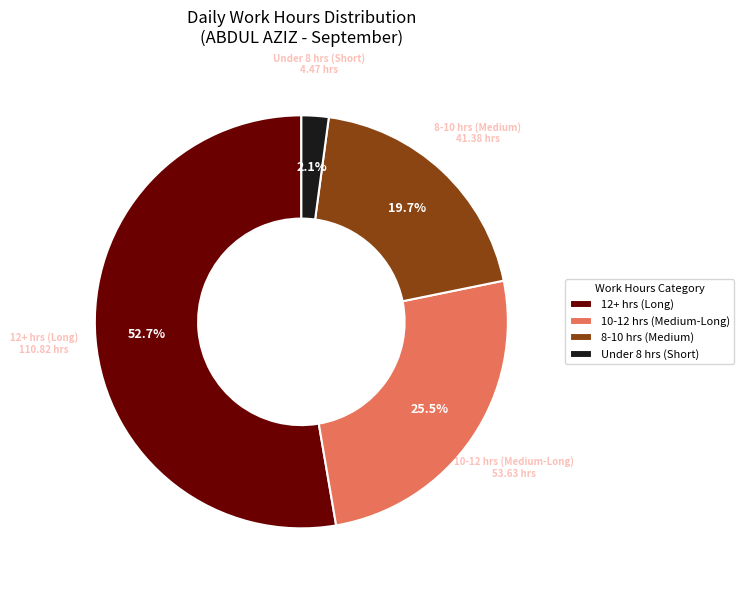

Which category has the smallest portion of the pie?

Under 8 hrs (Short)